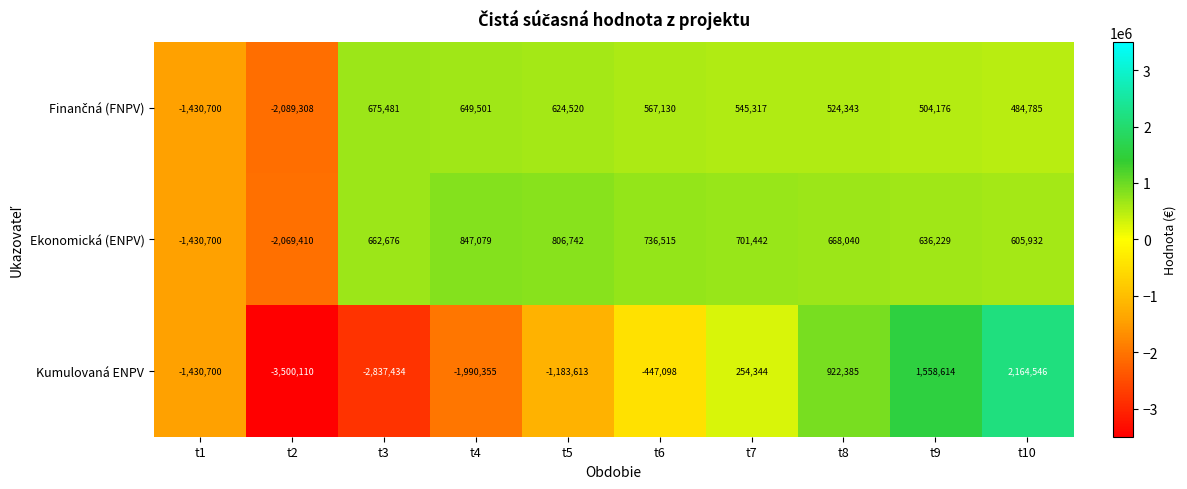

At how many categories does at least one series exceed 81165?

8